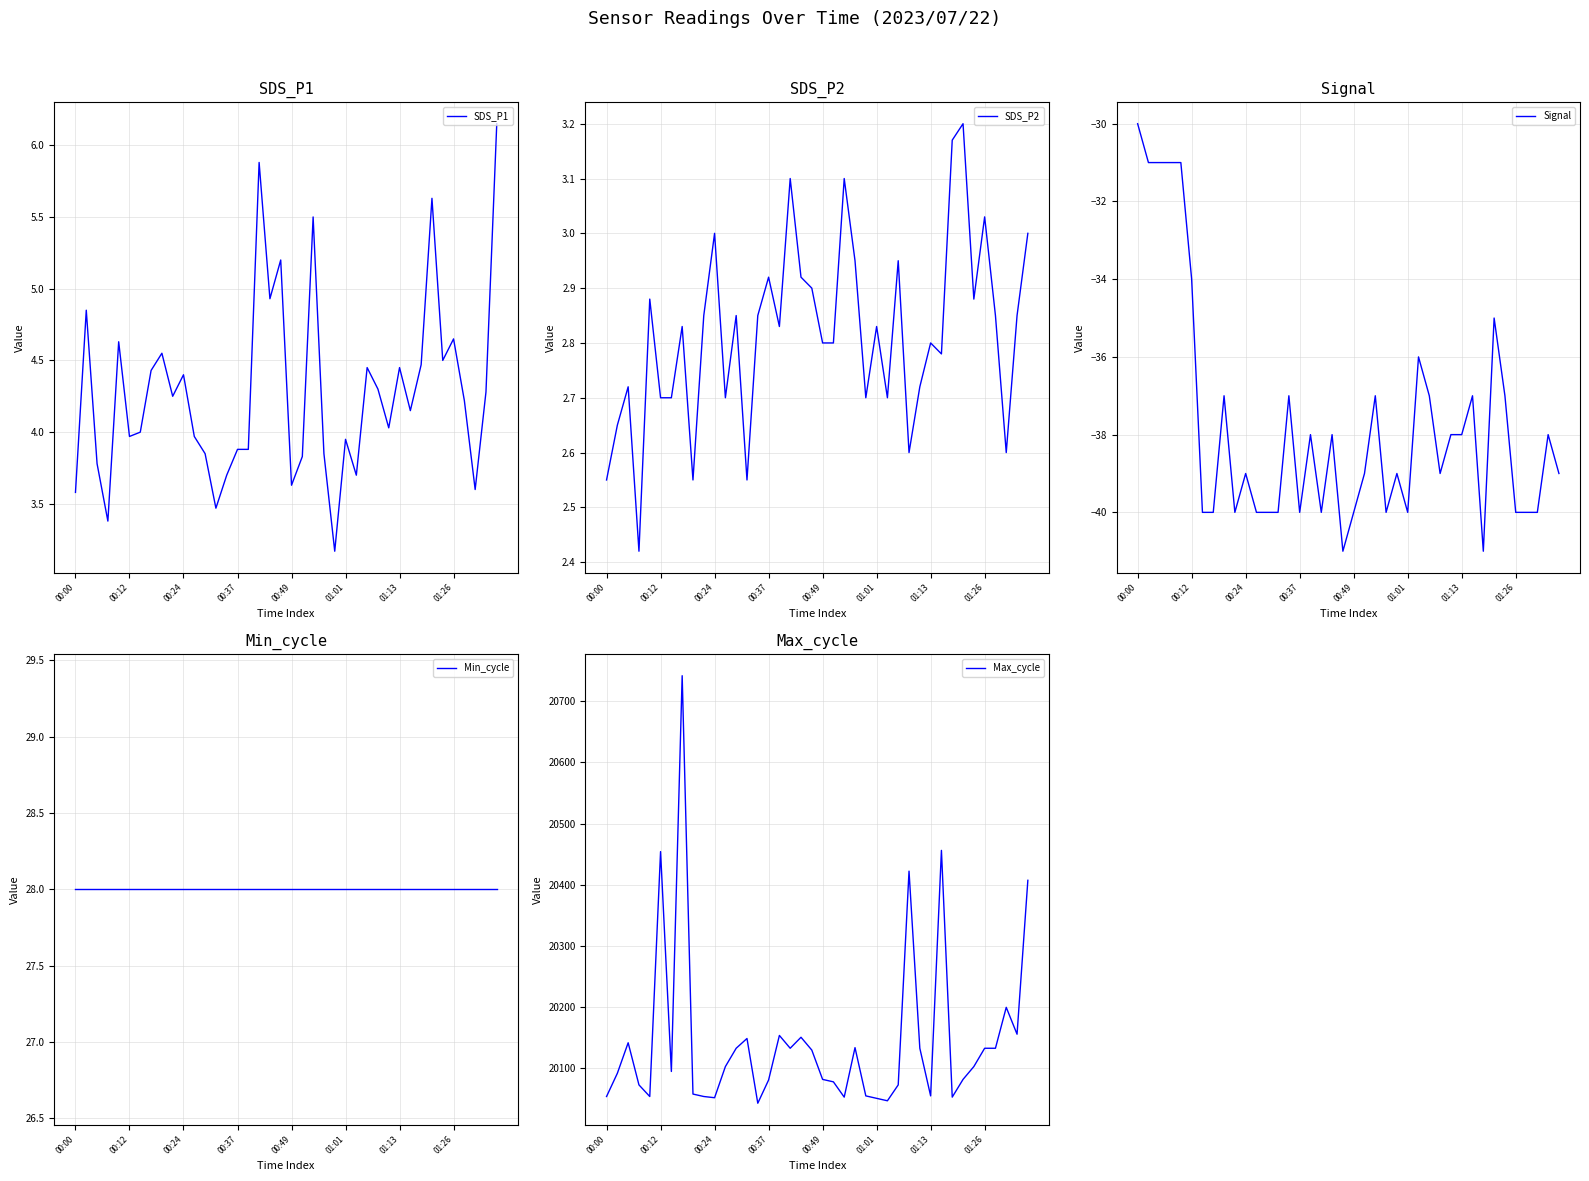

What is the sum of all Min_cycle values?

1120.0